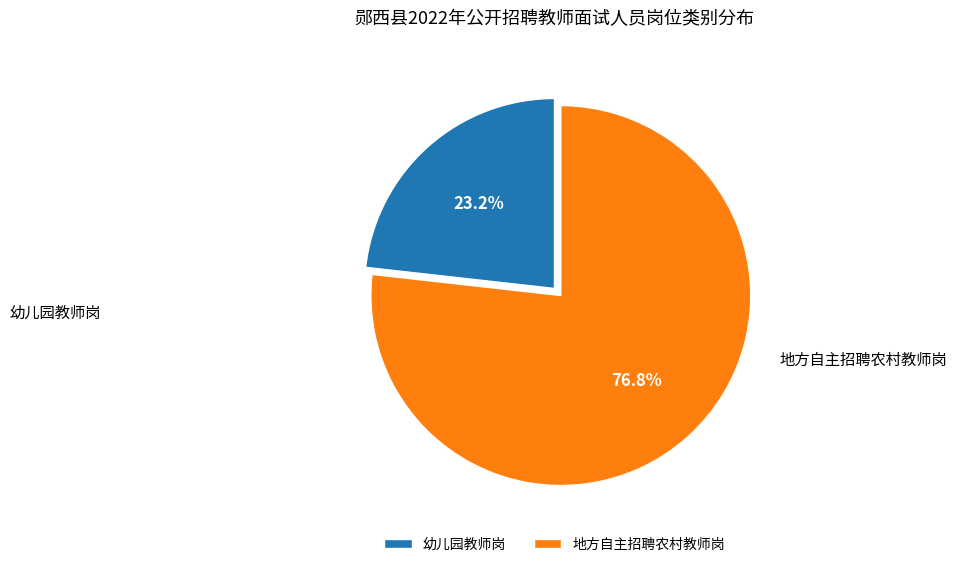

Which slice is the largest?

地方自主招聘农村教师岗